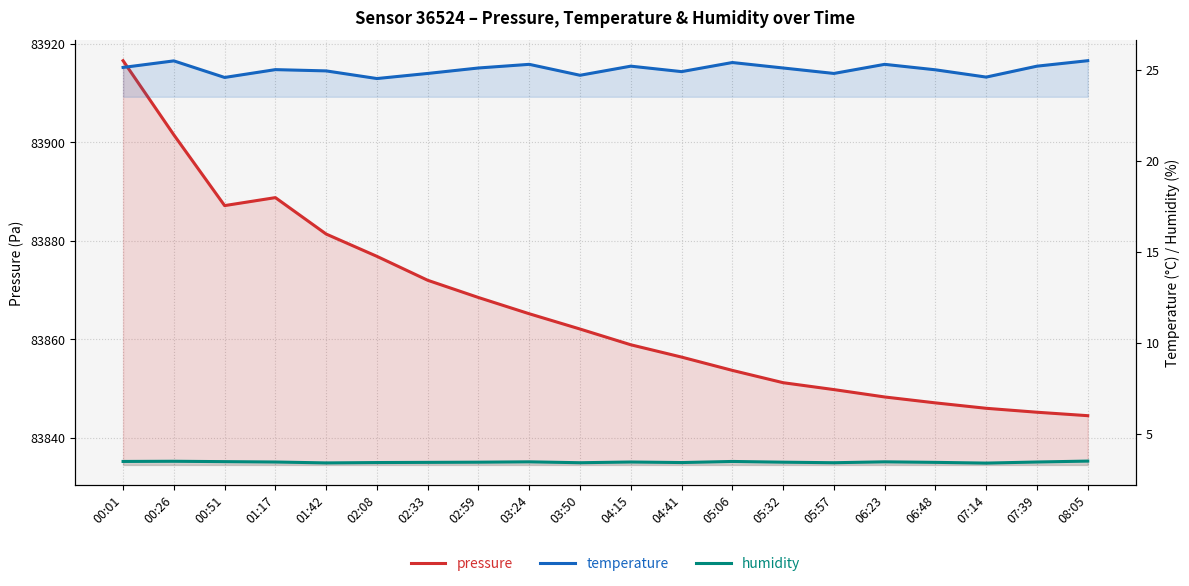

What is the difference between the second highest and minimum values in the pressure series?

57.0